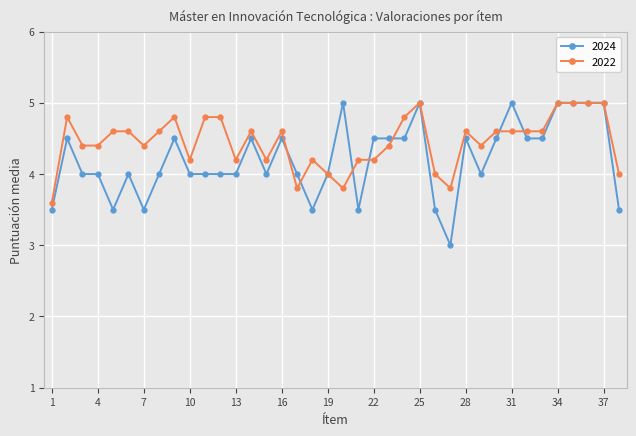

Which series has the widest spread of values?

2024